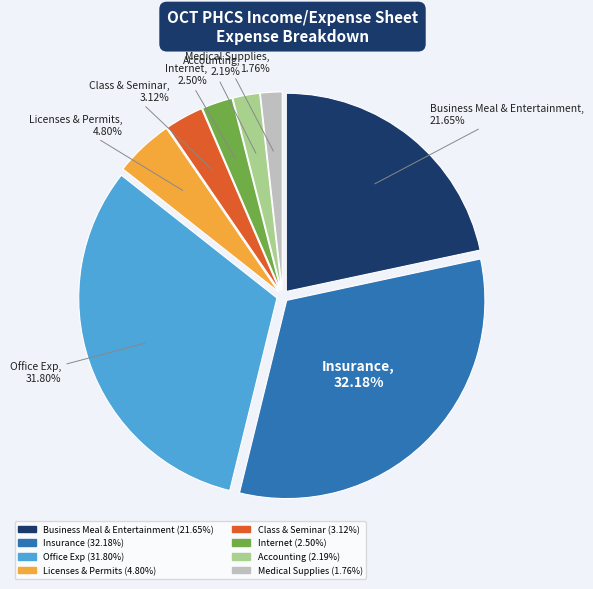

Is Business Meal & Entertainment the majority of the pie?

No